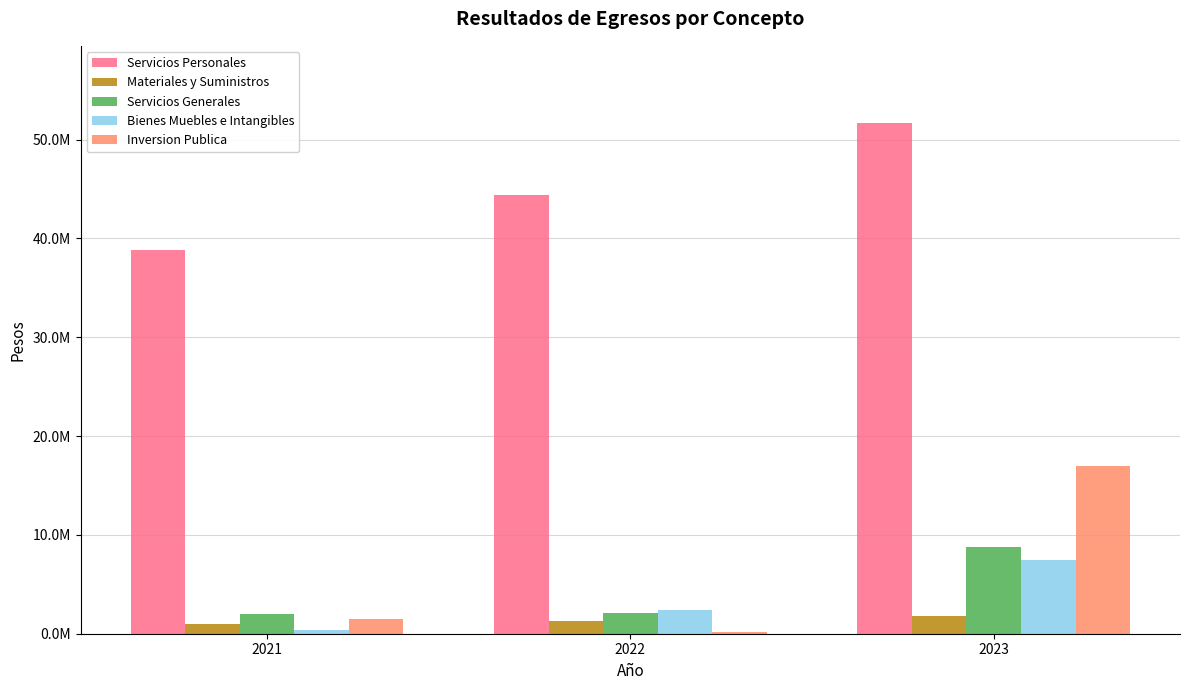

Reading left to right, what are all the values shown in this chart?

Servicios Personales: 38780031.8	44376526.5	51723000.5
Materiales y Suministros: 986336.1	1255899.7	1825173.7
Servicios Generales: 2030008.5	2113415.5	8777215.3
Bienes Muebles e Intangibles: 358662.7	2444964.4	7500721.9
Inversion Publica: 1487627.1	197200.0	16962249.2